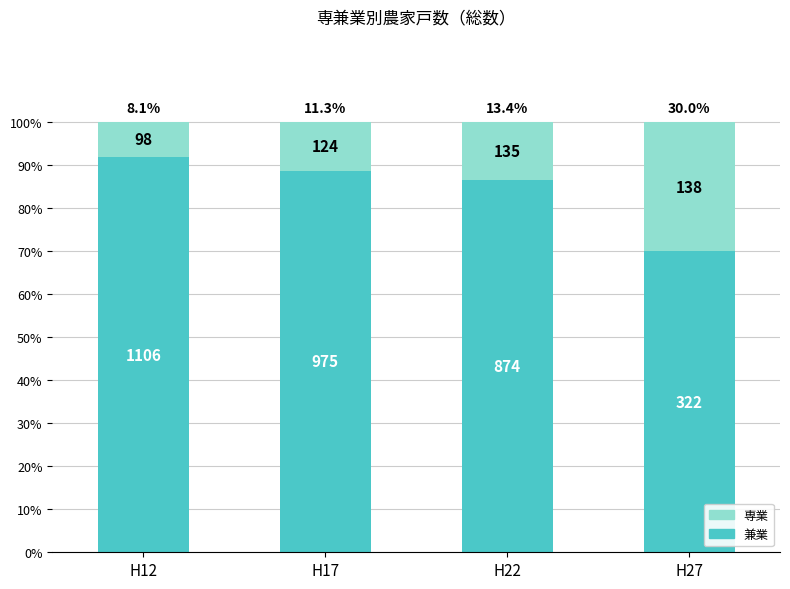

True or false: 兼業 has a value of 152.5 at H22.

False